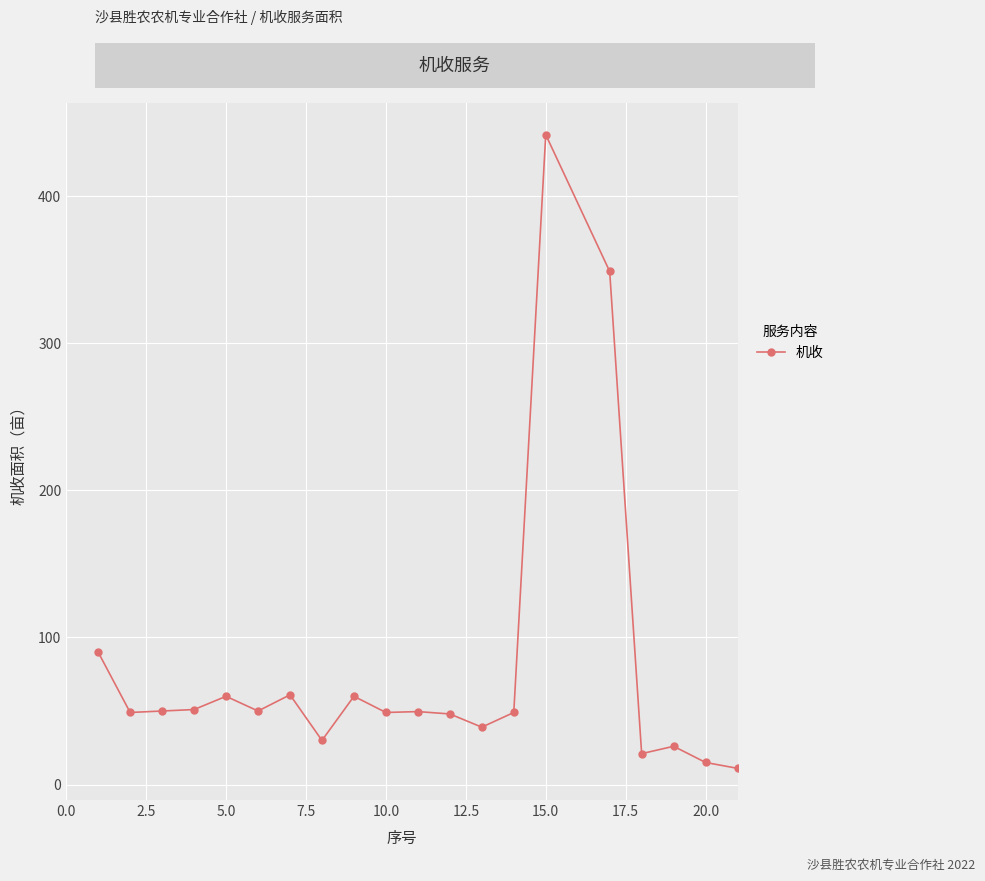

What is the value of the 8th point from the left?

30.0